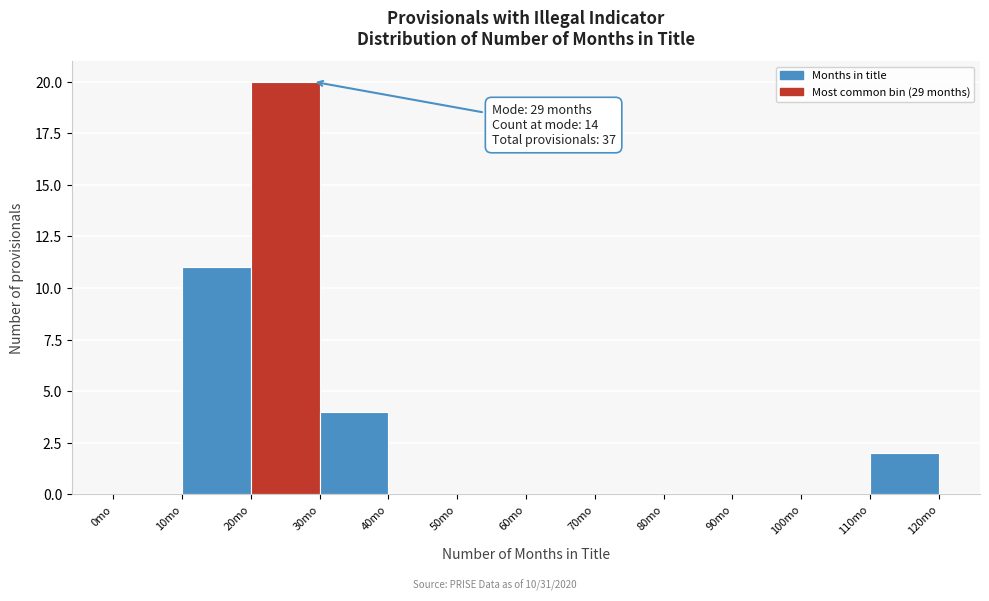

Over which range of the x-axis is the bar tallest?

20 to 30